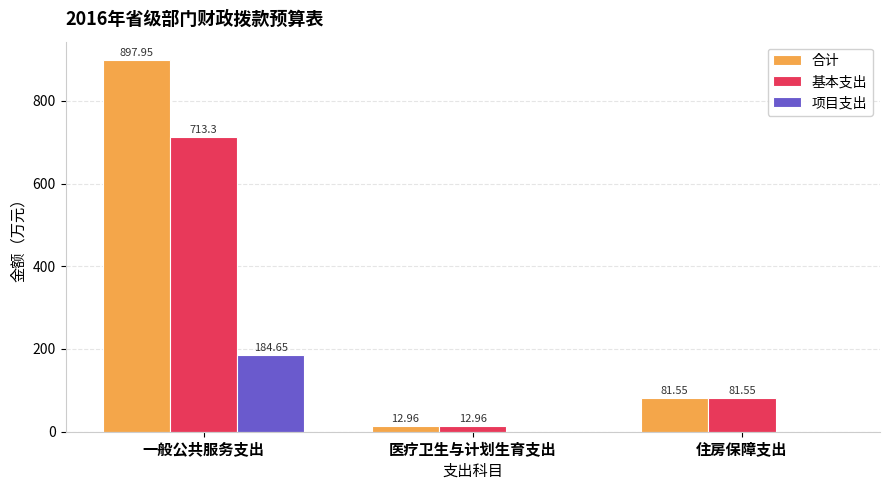

What is the sum of the 合计 values at 医疗卫生与计划生育支出 and 一般公共服务支出?

910.9